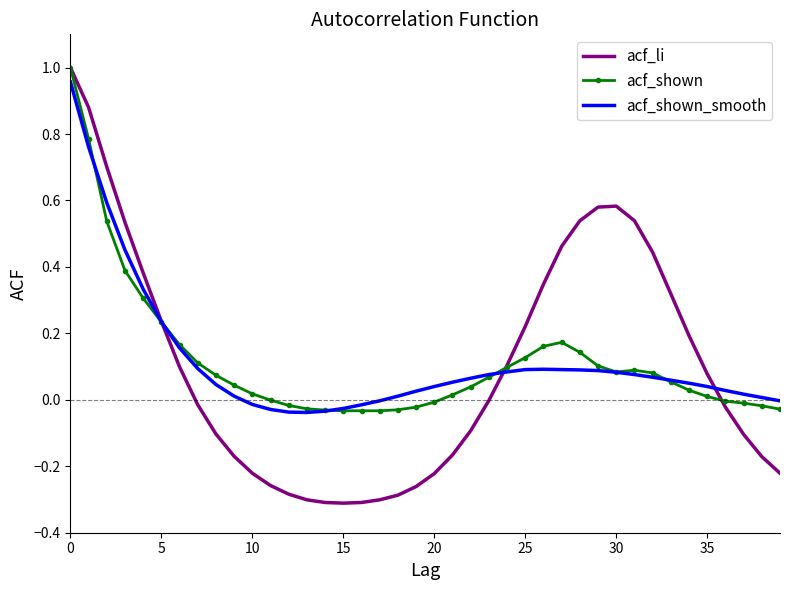

Which series has the widest spread of values?

acf_li